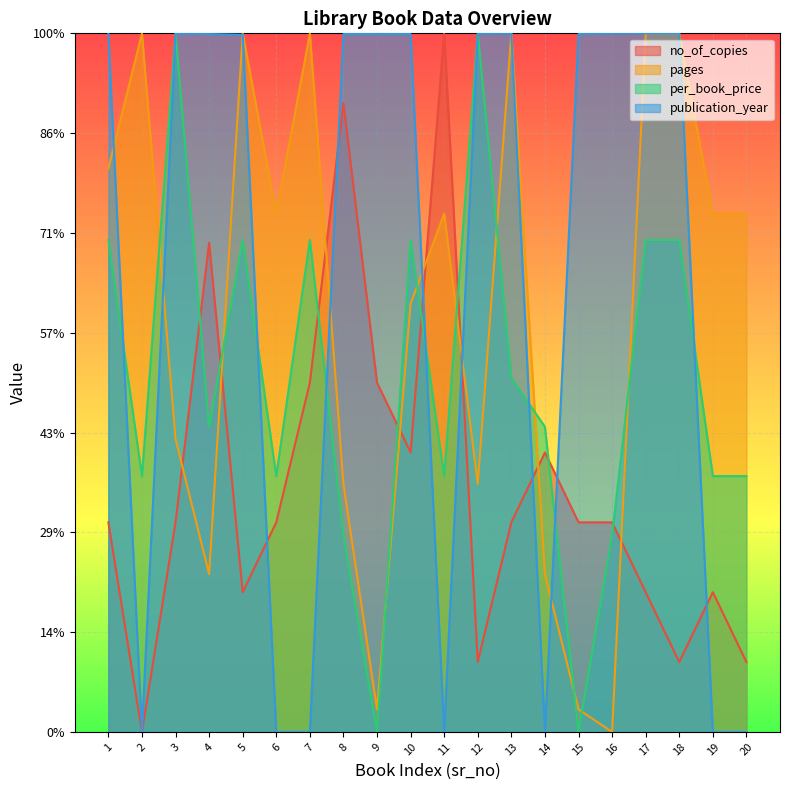

Which series has the largest range (max minus min)?

no_of_copies